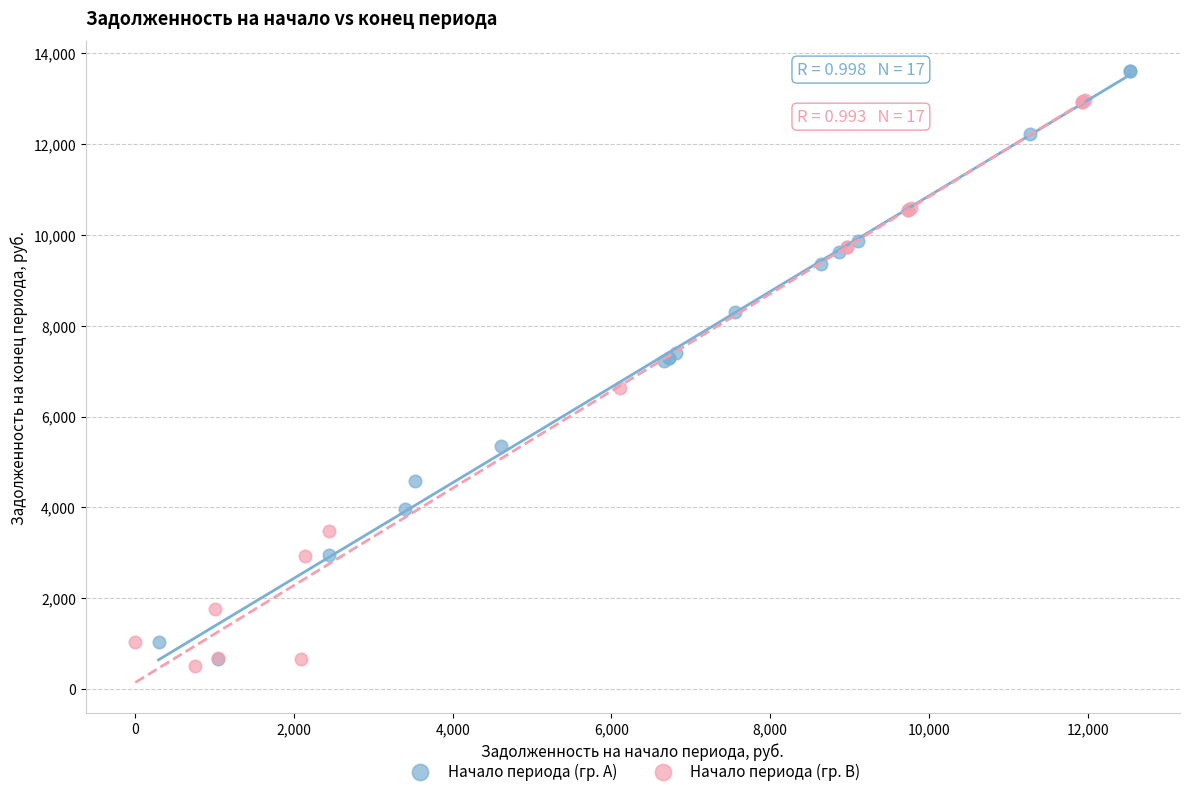

Which series reaches the maximum Y coordinate?

Начало периода (гр. A)